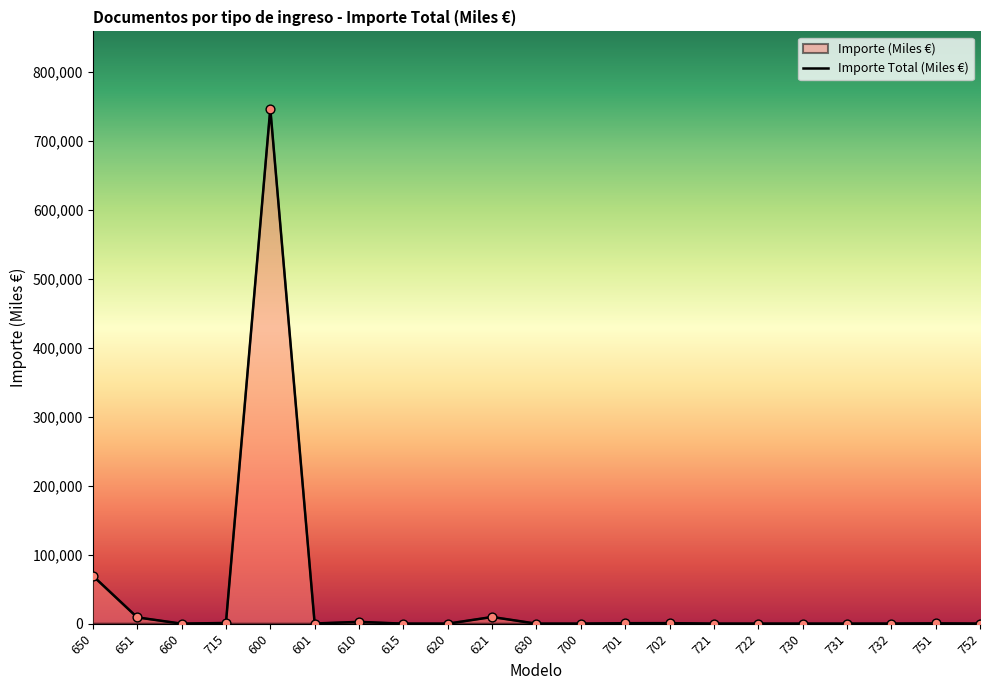

Which has a higher value, 621 or 615?

621